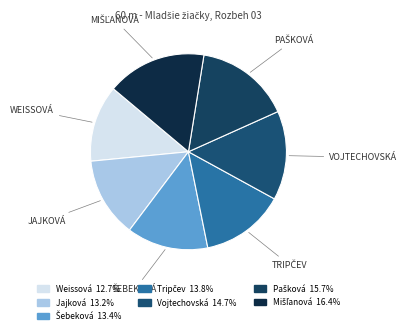

Count the number of slices in the pie.

7